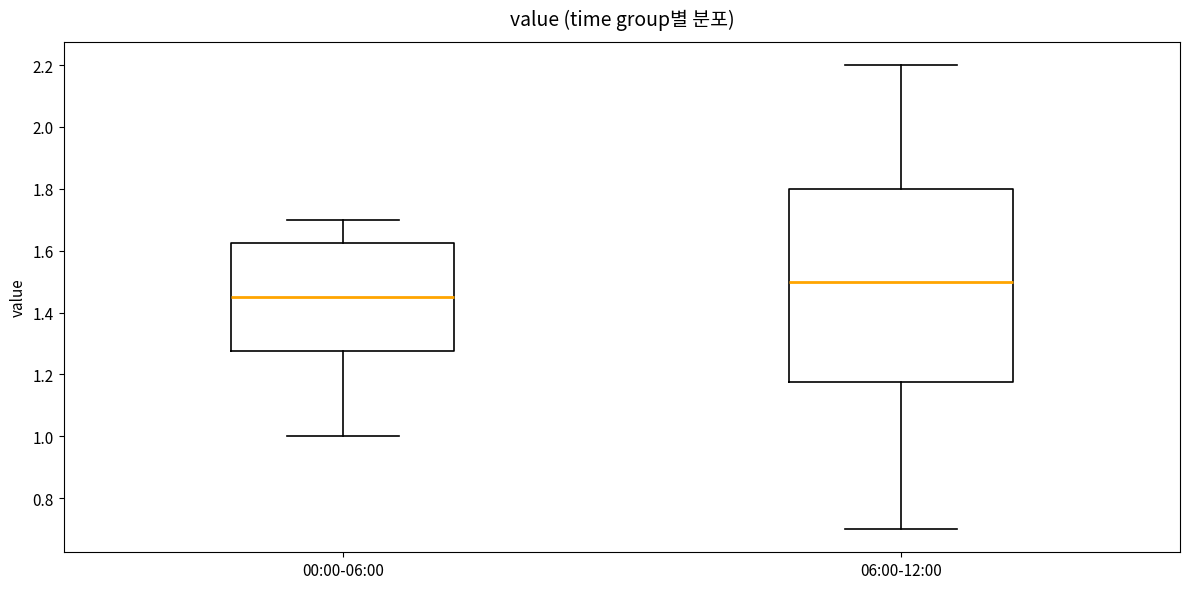

Which box has the lowest median line?

00:00-06:00